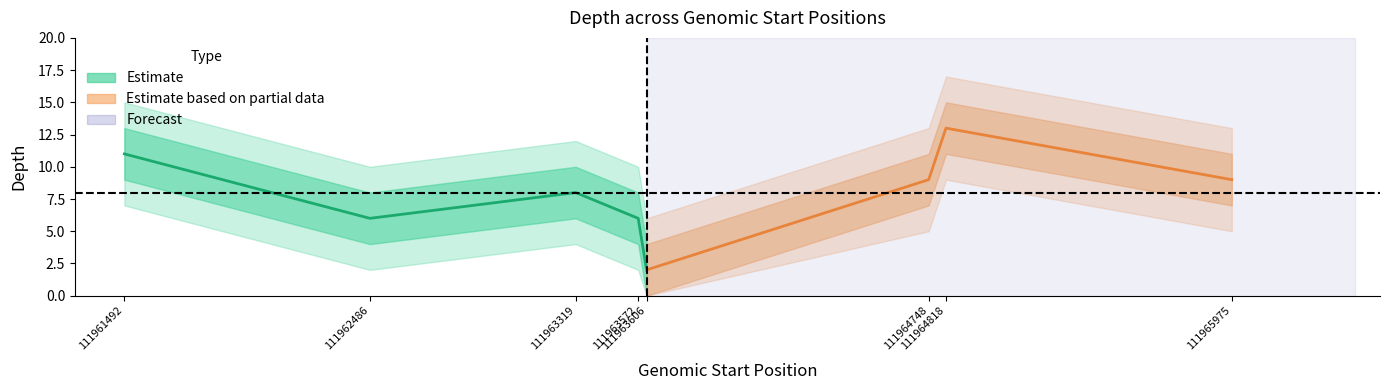

Does the chart display data point markers on the line(s)?

No